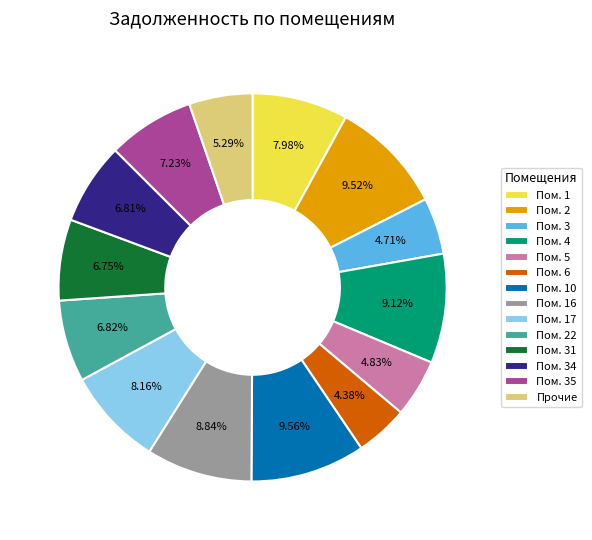

Combined, do Пом. 22 and Пом. 3 account for over 50%?

No